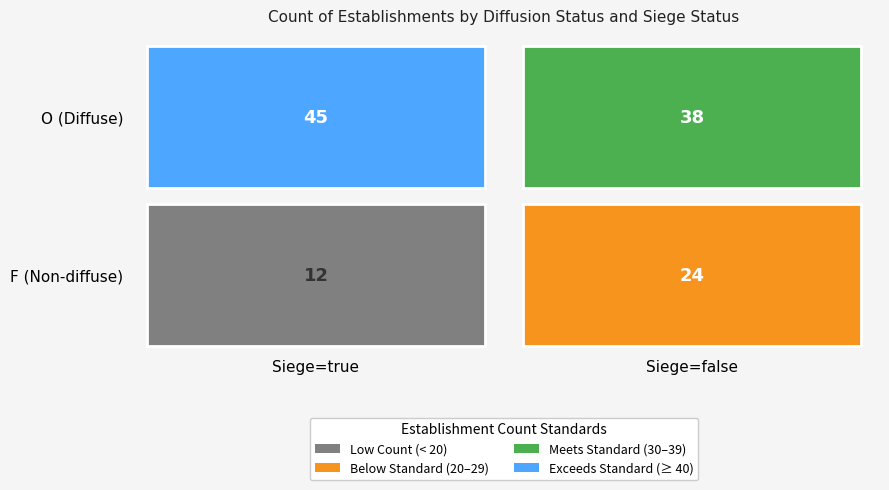

Reading left to right, extract all data points from this chart.

O_true=45	O_false=38	F_true=12	F_false=24